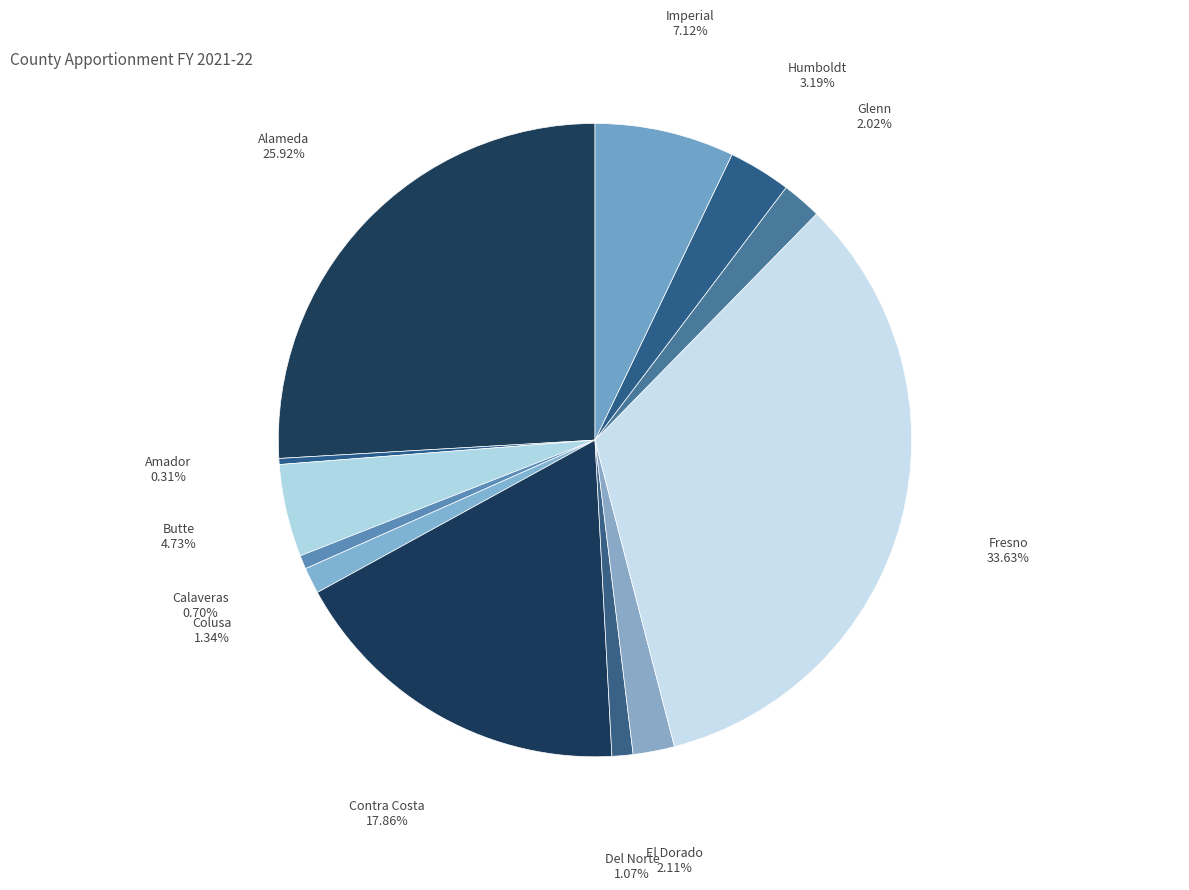

How many segments does this pie chart have?

12